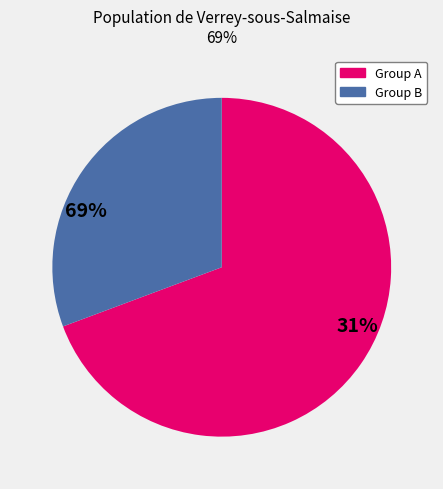

Does any single category account for the majority?

Yes